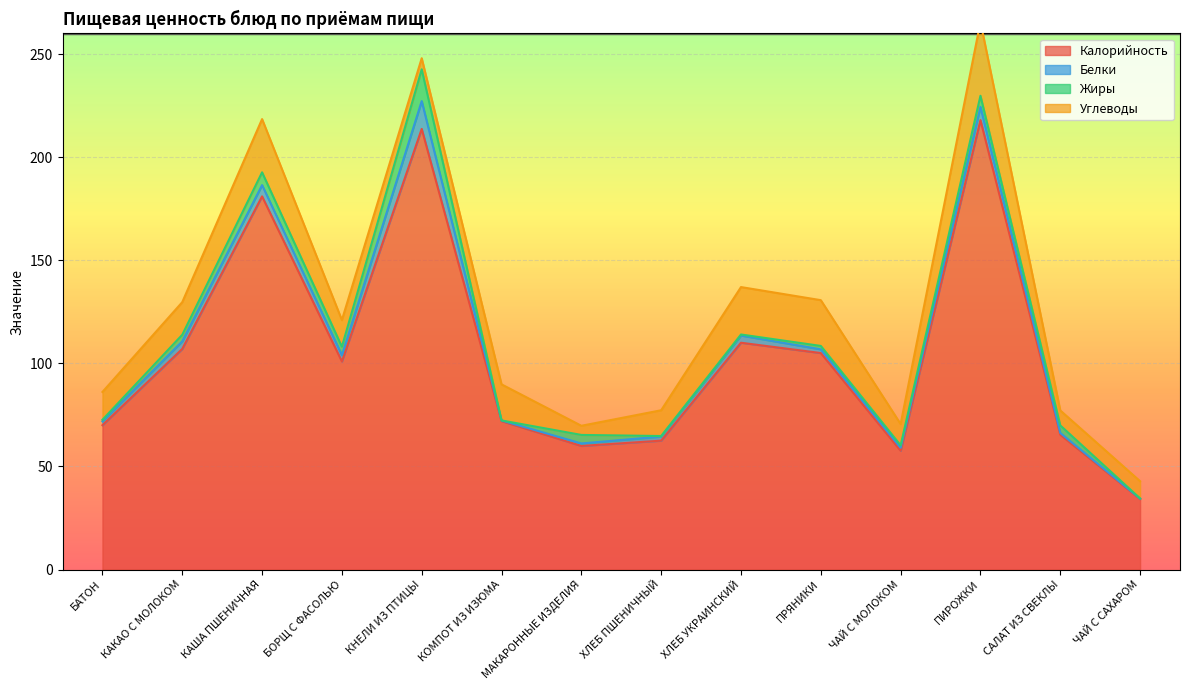

Does the chart display data point markers on the line(s)?

No